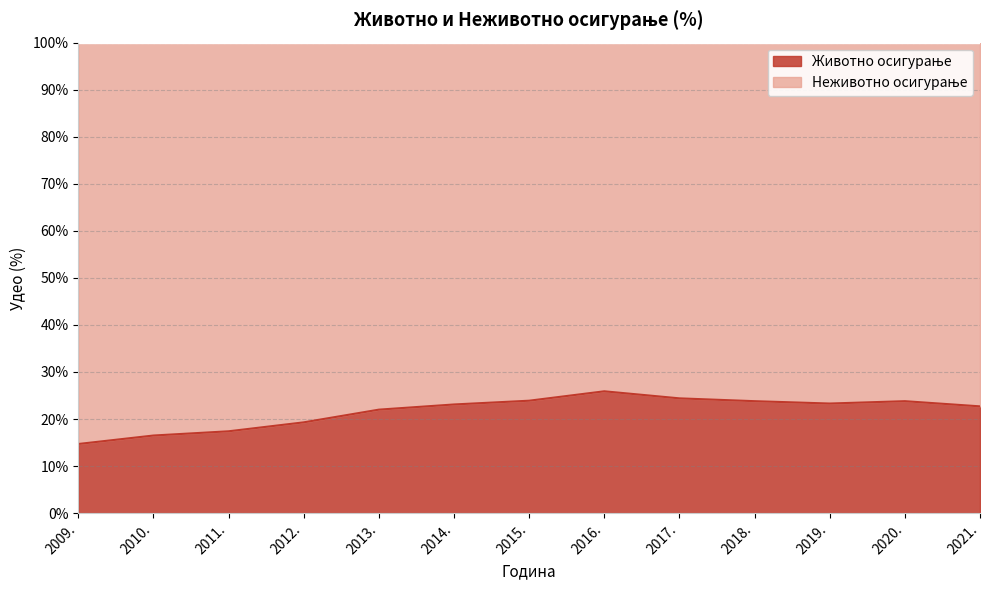

How many lines are shown in the chart?

2